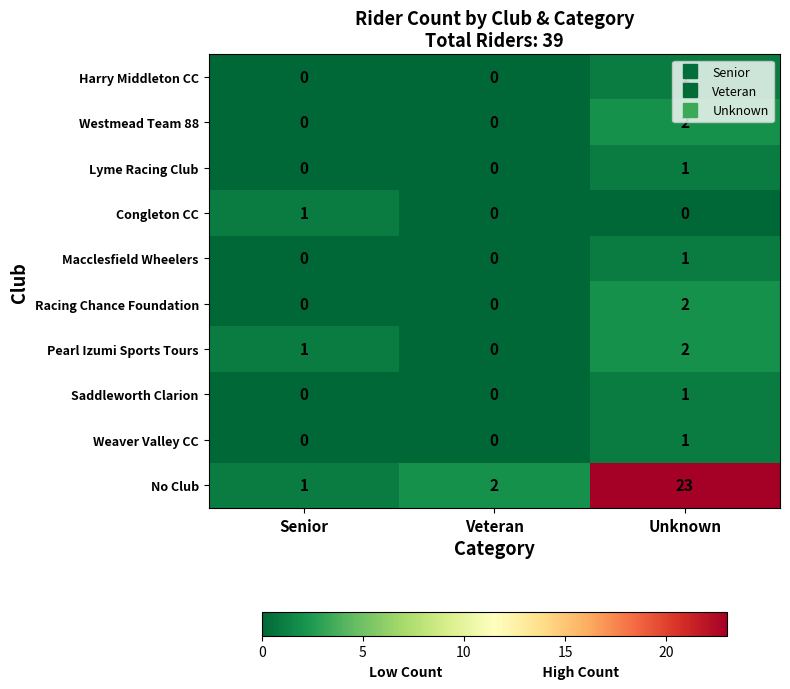

Which series has the largest range (max minus min)?

No Club